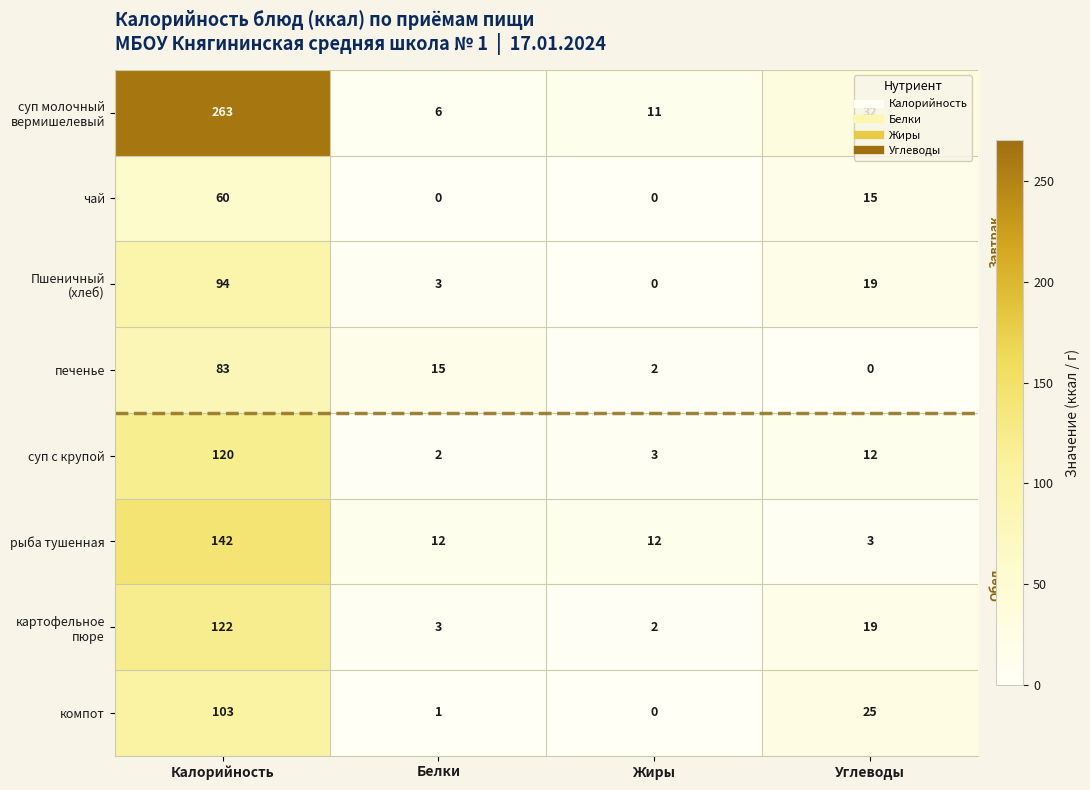

What is the difference between the second highest and minimum values in the рыба тушенная series?

9